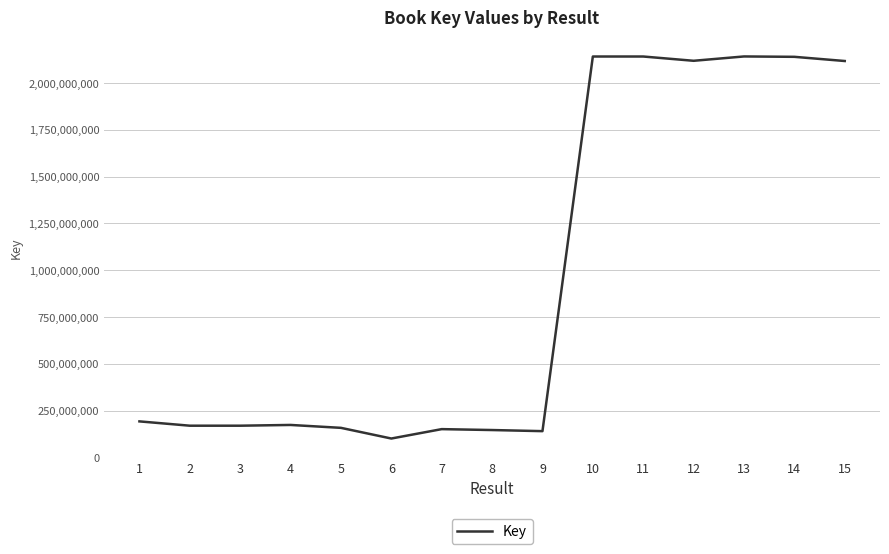

Is it true that the value at 9 is 67581715?

False